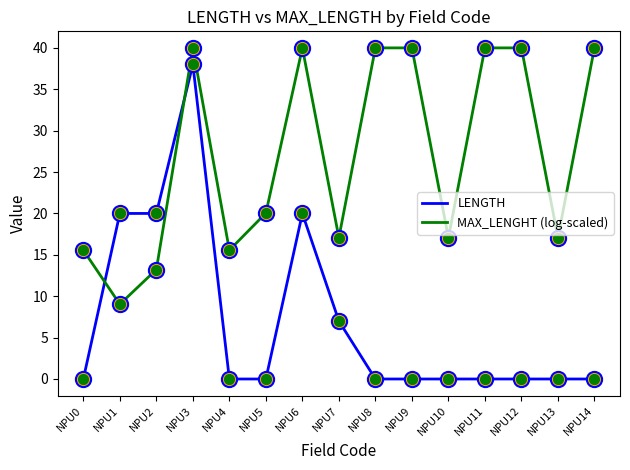

What is the spread (max minus min) of values at NPU1?

11.0